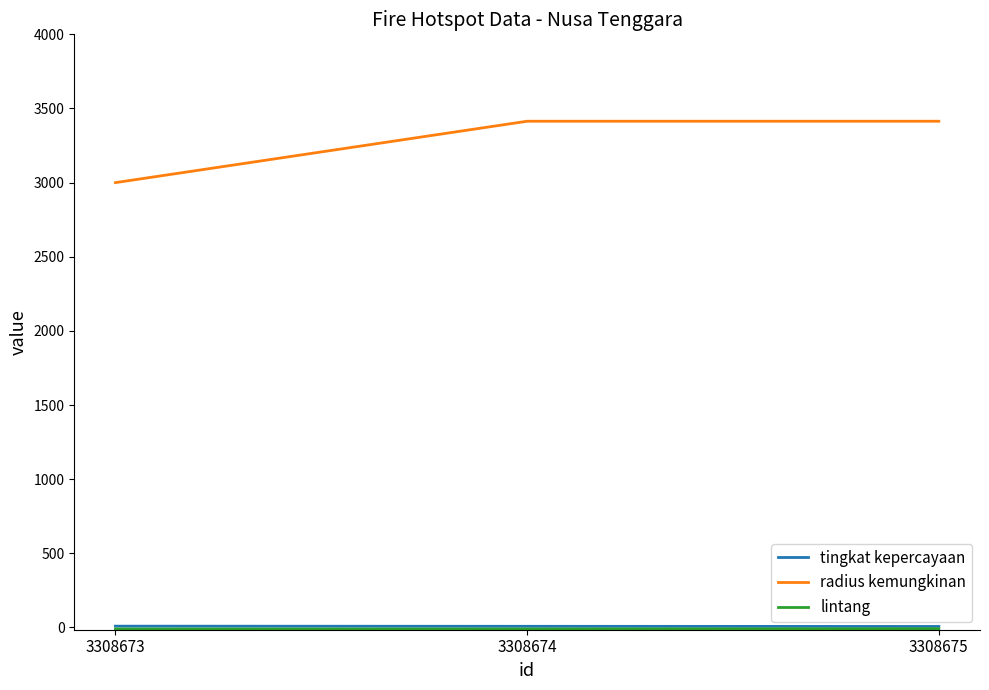

At which label does radius kemungkinan reach its minimum?

3308673